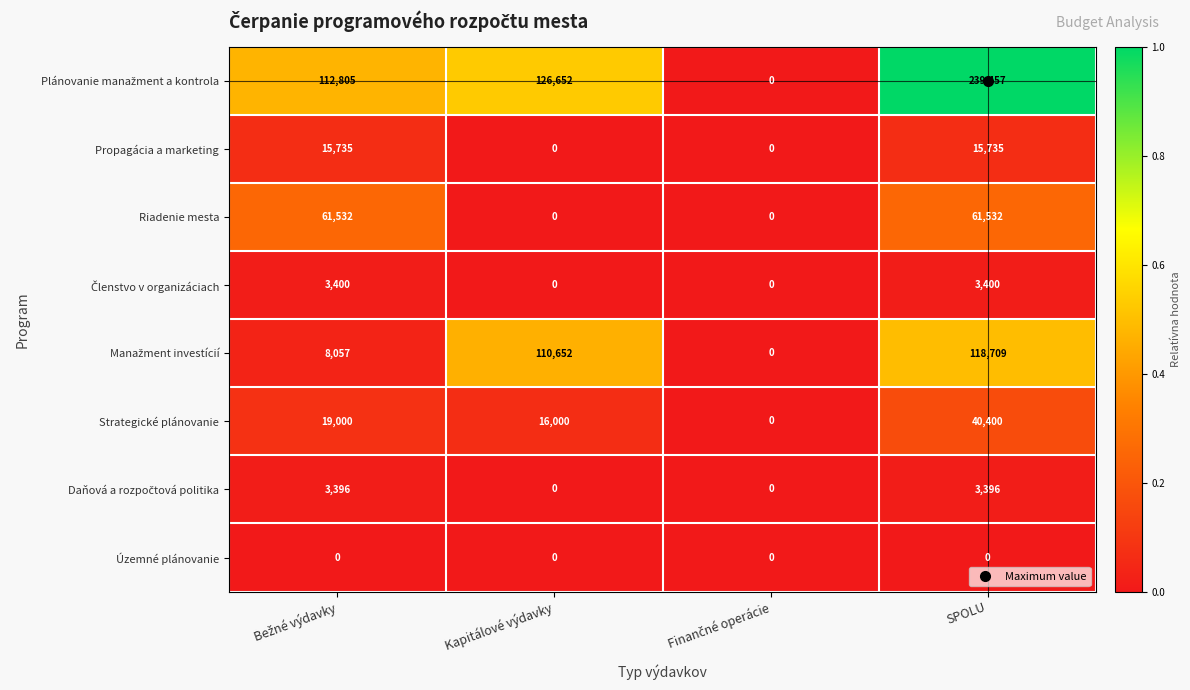

At which category is the sum across all series the highest?

SPOLU